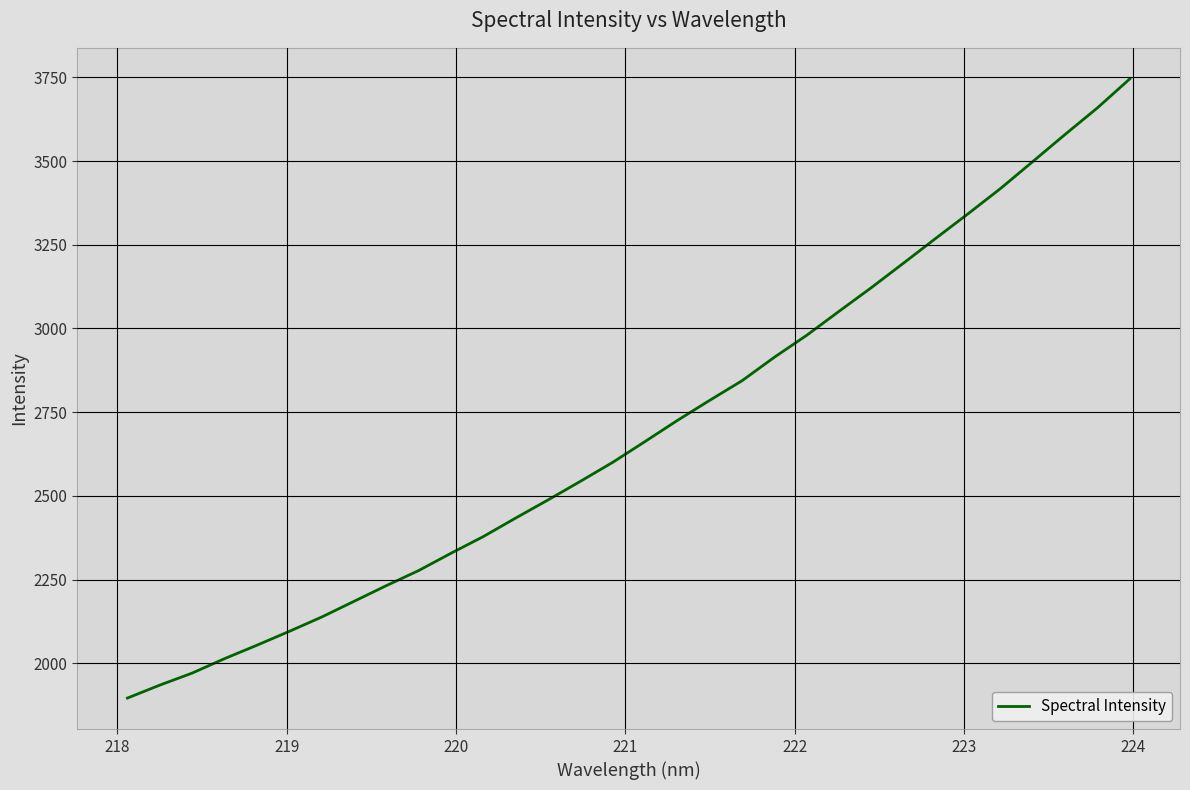

How many lines are shown in the chart?

1